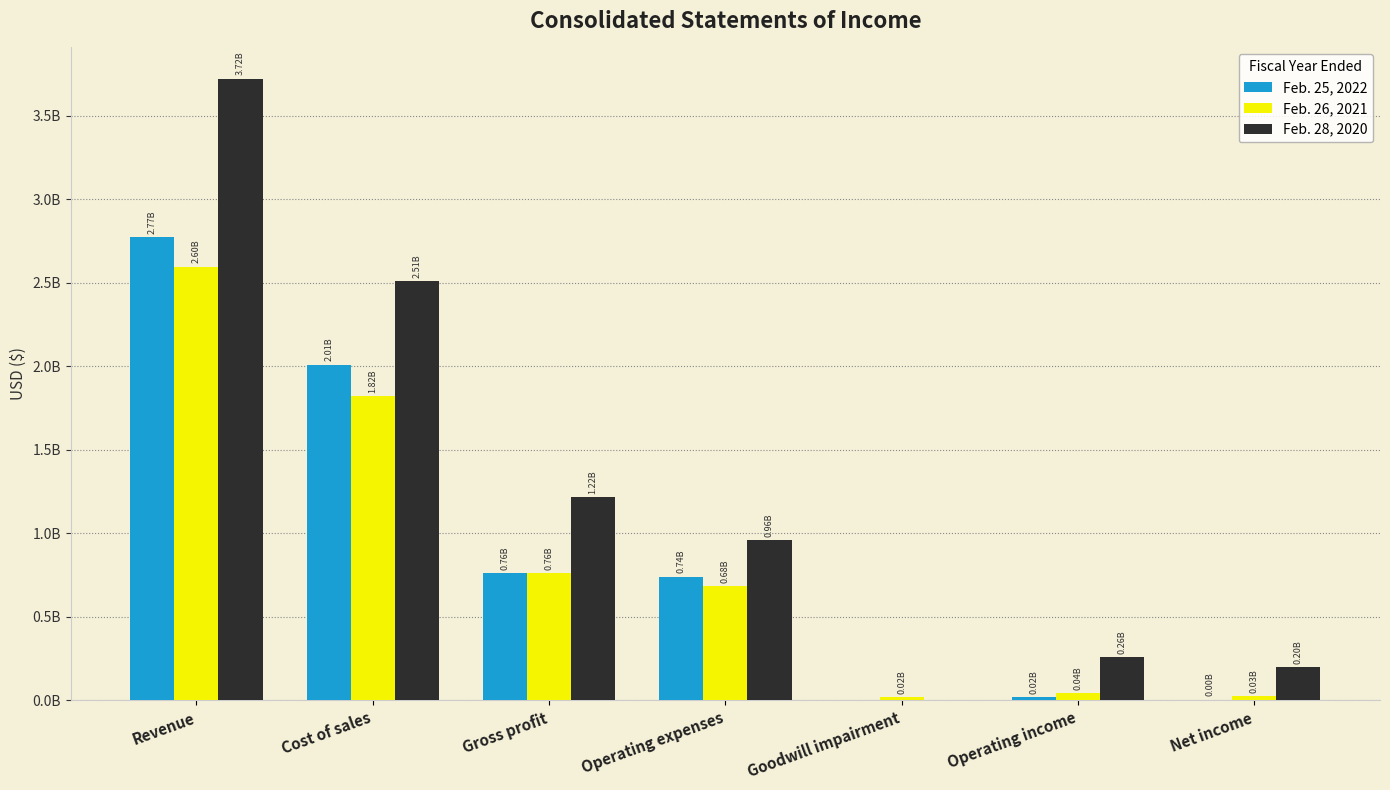

Is it true that Feb. 25, 2022 equals 0 at Goodwill impairment?

True